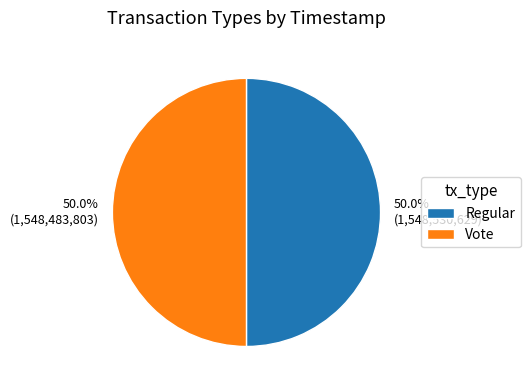

How much of the chart is everything except Vote?

50.0%